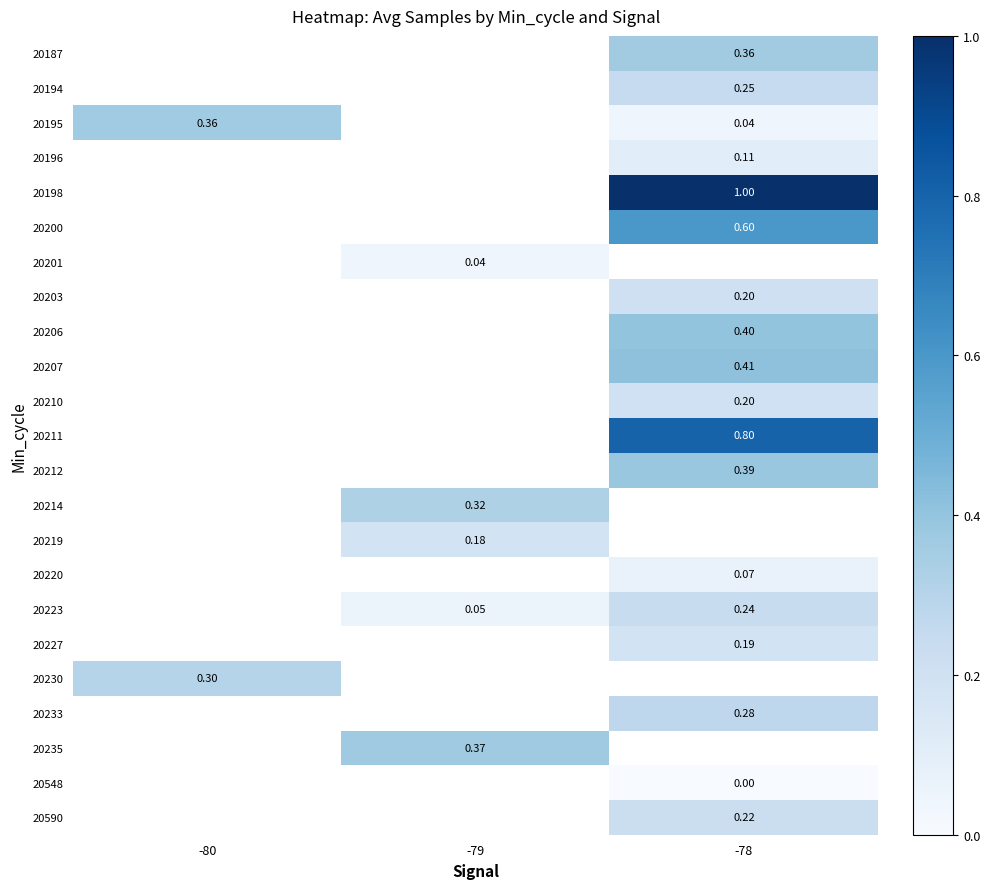

Is the value of 20206 at -78 greater than the value of 20200 at -78?

No